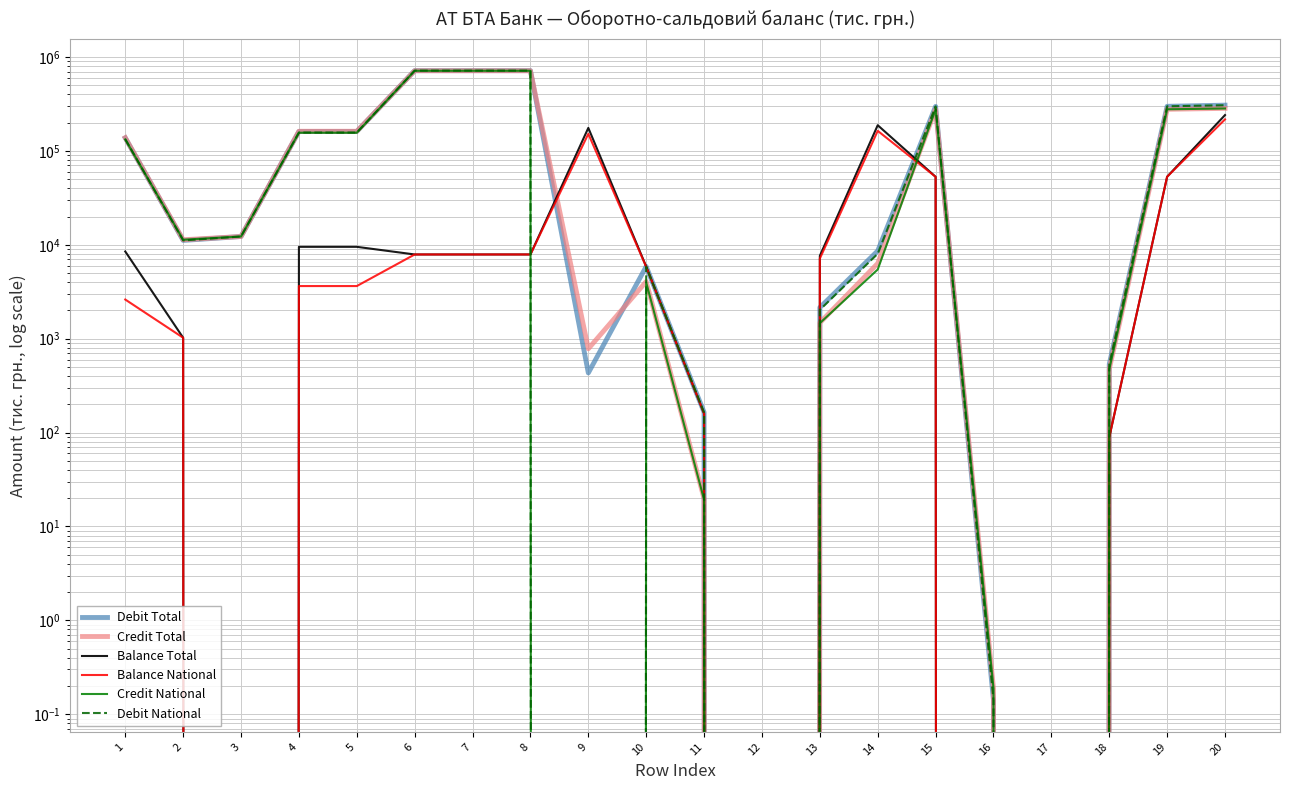

What is the approximate value of Credit Total at 13?

1478.0